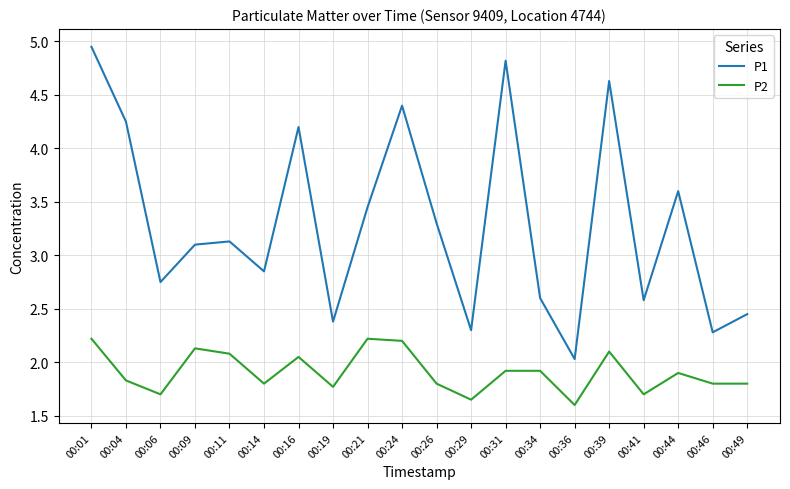

How many lines are shown in the chart?

2